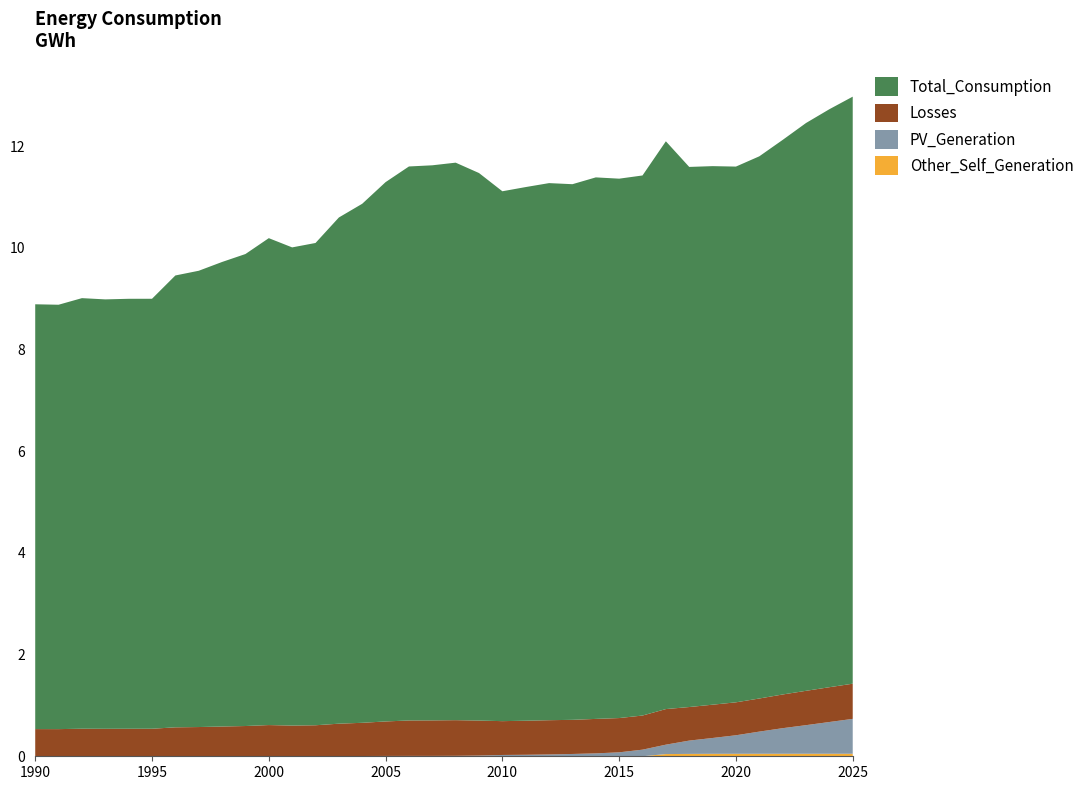

Reading left to right, list all the values displayed in this chart.

Total_Consumption: 1990=8357.7	1991=8349.3	1992=8471.2	1993=8448.2	1994=8459.2	1995=8459.3	1996=8889.9	1997=8976.7	1998=9139.3	1999=9285.8	2000=9579.4	2001=9407.7	2002=9488.3	2003=9958.8	2004=10211.6	2005=10610.6	2006=10899.3	2007=10920.9	2008=10968.3	2009=10772.0	2010=10424.7	2011=10499.3	2012=10566.6	2013=10538.2	2014=10653.6	2015=10612.0	2016=10625.1	2017=11170.7	2018=10626.1	2019=10595.5	2020=10540.2	2021=10666.7	2022=10910.6	2023=11170.9	2024=11371.5	2025=11549.5
Losses: 1990=534.9	1991=534.4	1992=542.2	1993=540.7	1994=541.4	1995=541.4	1996=568.9	1997=574.5	1998=584.9	1999=594.2	2000=613.0	2001=602.0	2002=607.0	2003=637.1	2004=653.2	2005=678.7	2006=697.1	2007=698.5	2008=701.4	2009=688.5	2010=665.5	2011=670.1	2012=674.0	2013=671.5	2014=678.2	2015=674.2	2016=671.7	2017=700.3	2018=660.3	2019=655.1	2020=648.1	2021=651.6	2022=662.9	2023=675.8	2024=684.6	2025=692.1
PV_Generation: 1990=0.0	1991=0.0	1992=0.0	1993=0.0	1994=0.0	1995=0.4	1996=0.6	1997=0.8	1998=0.9	1999=1.1	2000=1.2	2001=2.1	2002=3.2	2003=4.2	2004=5.4	2005=6.6	2006=6.9	2007=7.3	2008=8.9	2009=13.6	2010=25.1	2011=28.8	2012=35.3	2013=44.9	2014=56.7	2015=77.2	2016=129.5	2017=184.9	2018=261.9	2019=311.5	2020=364.6	2021=436.0	2022=503.5	2023=562.7	2024=624.6	2025=686.3
Other_Self_Generation: 1990=0.0	1991=0.0	1992=0.0	1993=0.0	1994=0.0	1995=0.0	1996=0.0	1997=0.0	1998=0.0	1999=0.0	2000=0.0	2001=0.0	2002=0.0	2003=0.0	2004=0.0	2005=0.0	2006=0.6	2007=0.3	2008=0.3	2009=0.6	2010=0.6	2011=0.6	2012=0.5	2013=0.6	2014=0.6	2015=0.5	2016=0.5	2017=43.5	2018=46.7	2019=48.3	2020=48.8	2021=49.2	2022=49.3	2023=49.5	2024=49.6	2025=49.7